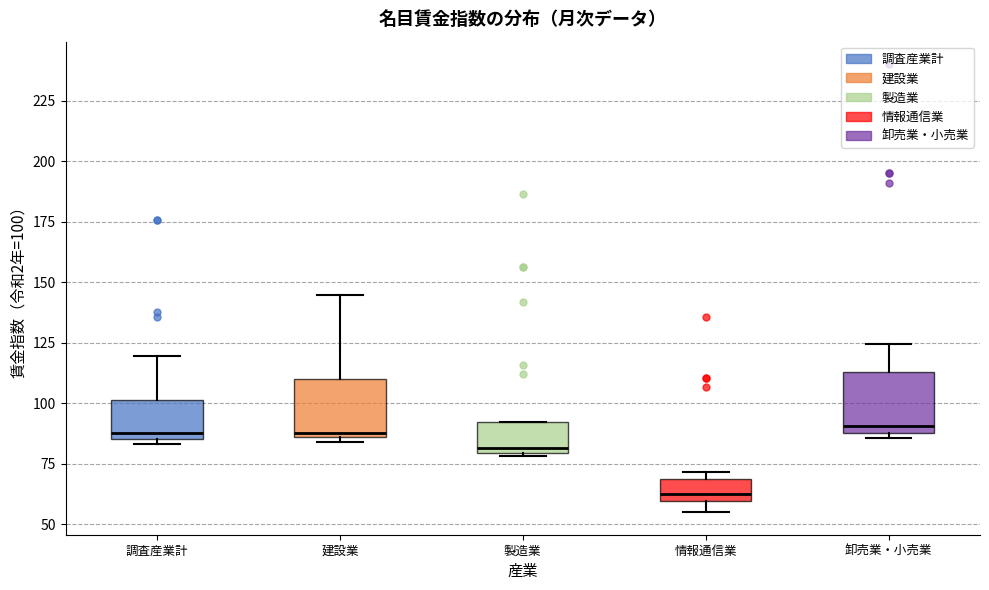

Where is the upper edge of the box for 卸売業・小売業 on the y-axis? The values are not printed on the chart, so give them approximately, as read against the axis.

115